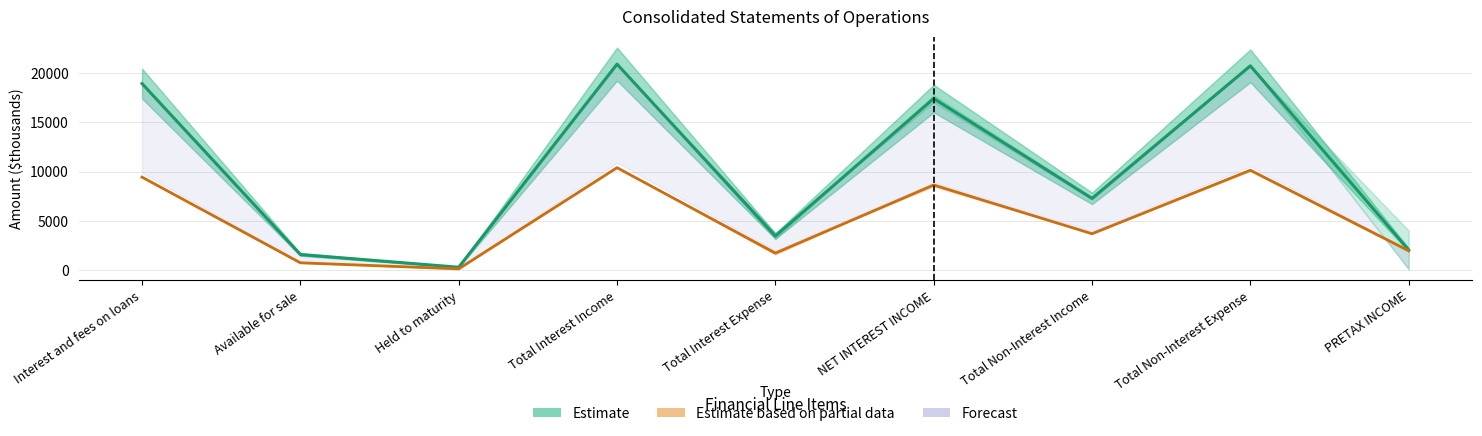

Which category has the lowest value in the Estimate based on partial data (3M) series?

Held to maturity